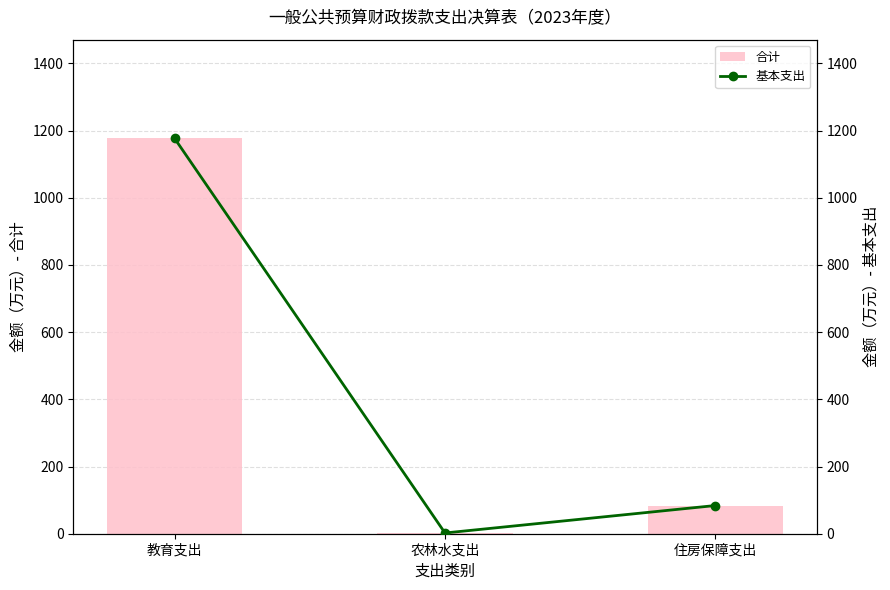

Count the number of categories in the chart.

3